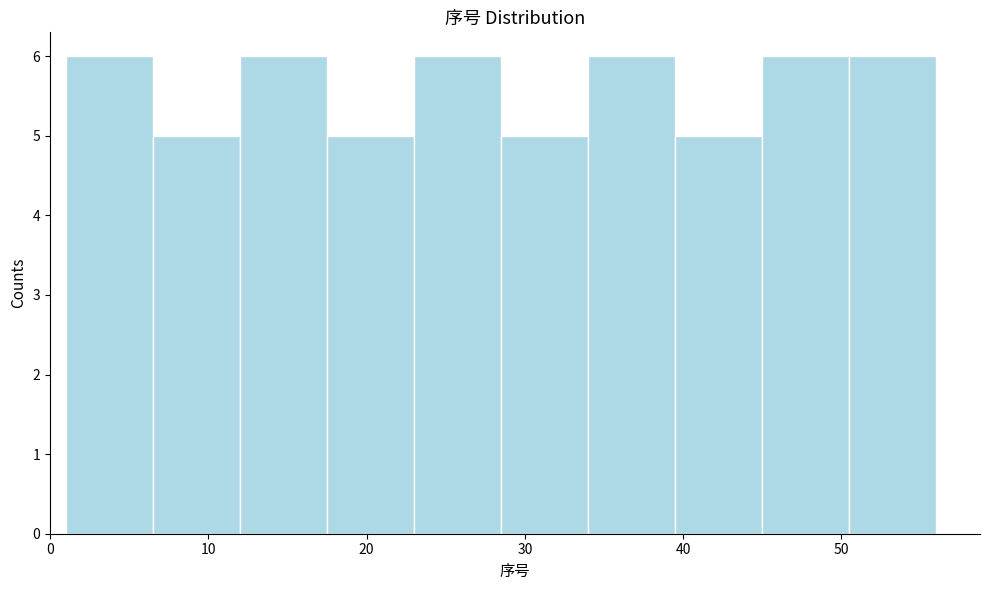

Reading left to right, list every bar in this chart as the range it spans on the x-axis followed by its height. Neither the bar edges nor the heights are printed on the chart, so give them approximately, as read against the axes.

1.0 to 6.5: 6
6.5 to 12.0: 5
12.0 to 17.5: 6
17.5 to 23.0: 5
23.0 to 28.5: 6
28.5 to 34.0: 5
34.0 to 39.5: 6
39.5 to 45.0: 5
45.0 to 50.5: 6
50.5 to 56.0: 6